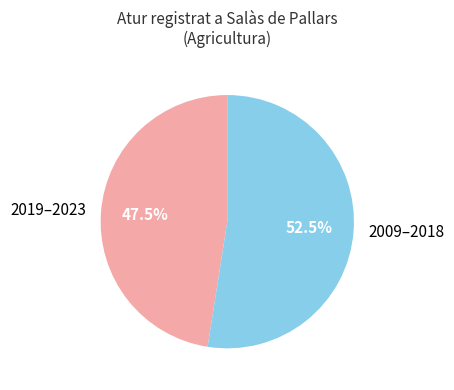

Approximately how many times larger is the value at 2019–2023 compared to 2009–2018?

0.9